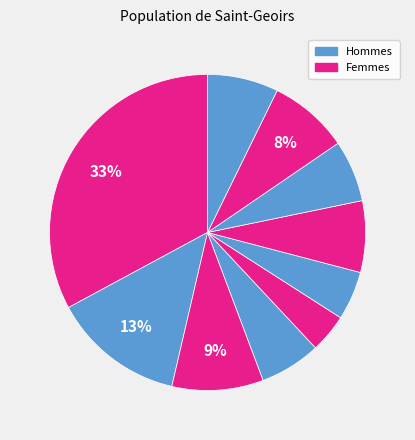

How many slices are in this pie chart?

10